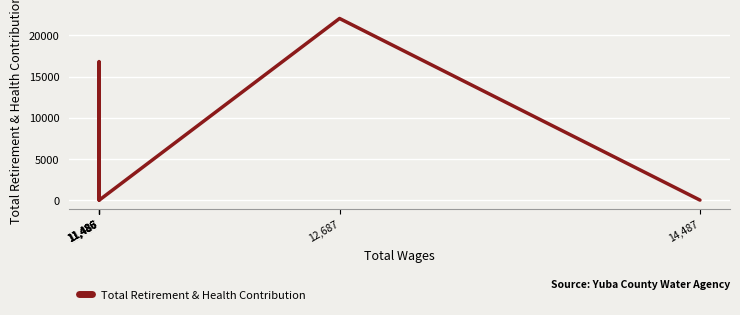

The chart shows a value of 13204 at 14,487. True or false?

False